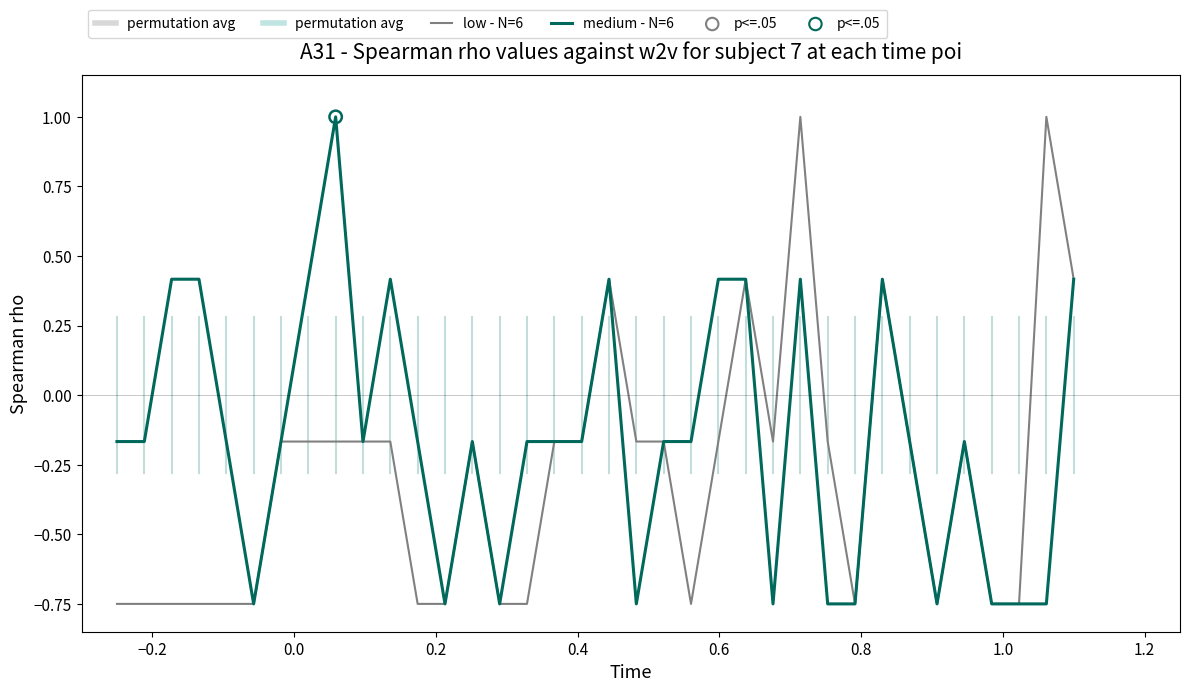

Is this an area chart (filled region under the line)?

No